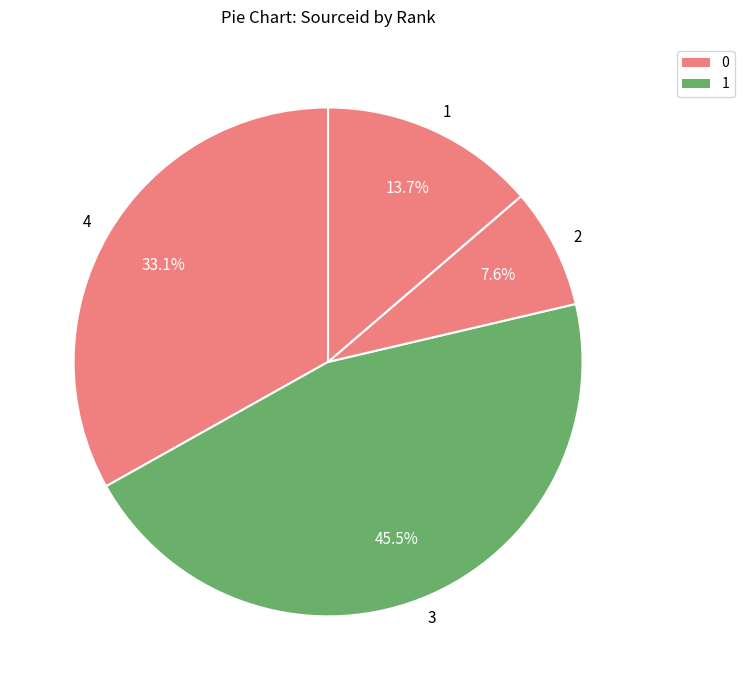

The 2 slice represents 8% of the pie. True or false?

True